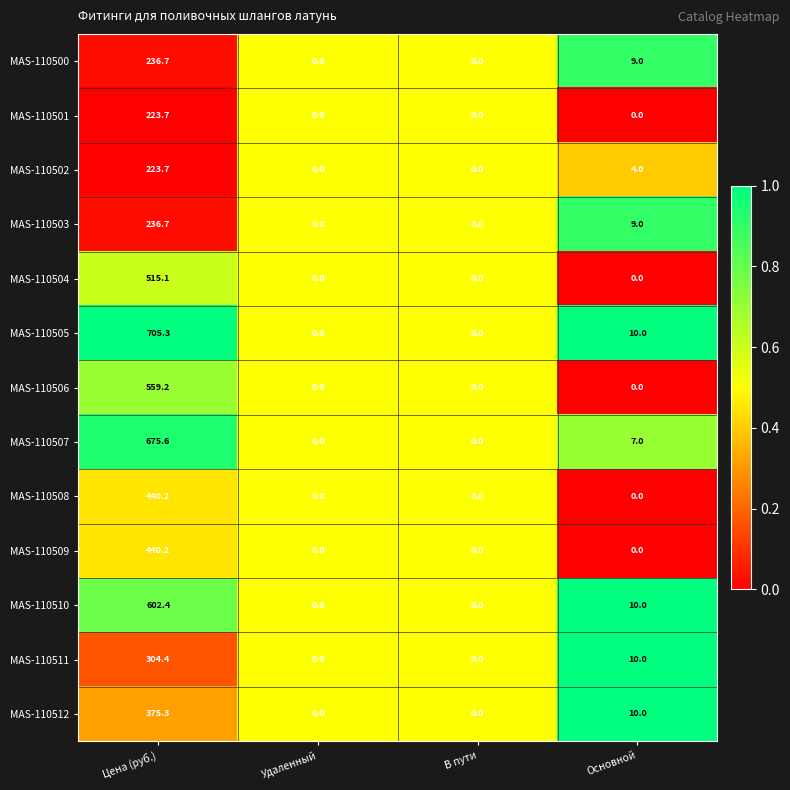

Is it true that MAS-110511 equals 199.7 at Удаленный?

False